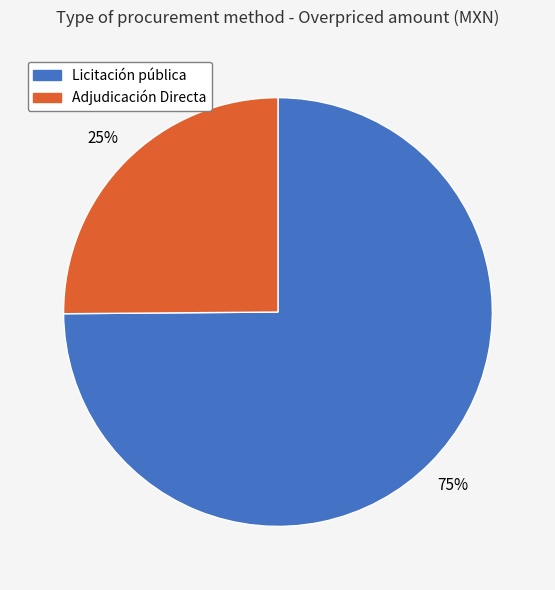

To the nearest percent, what percentage of the pie is Adjudicación Directa?

25%